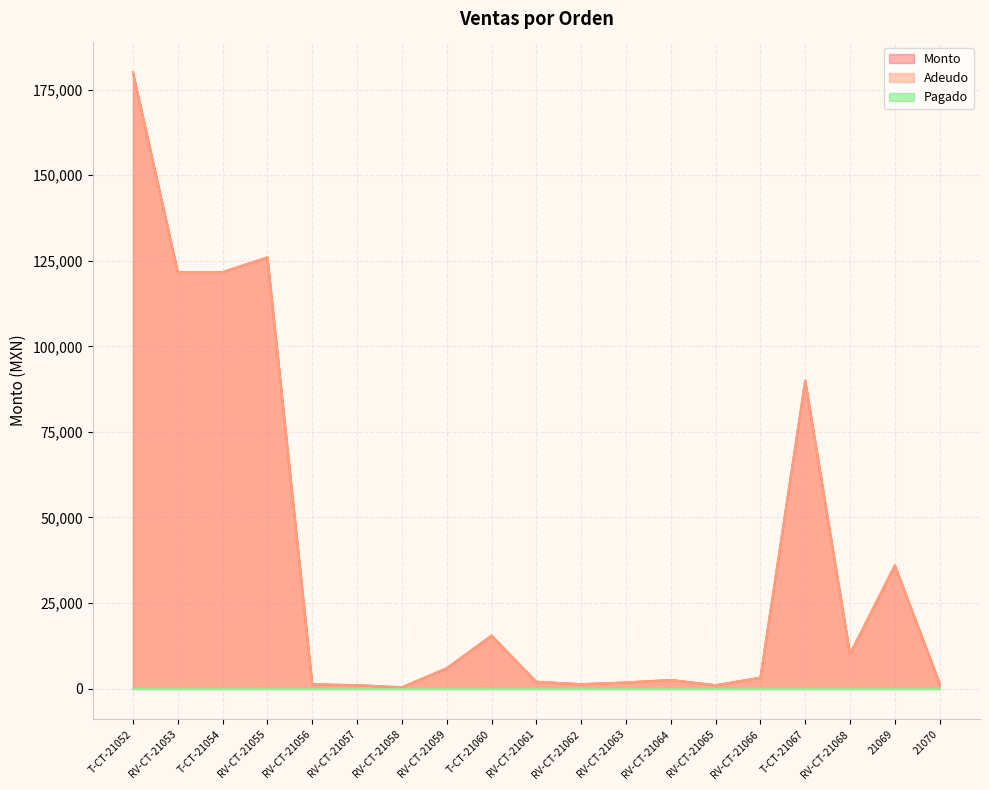

True or false: Monto has more than 1 points higher than both neighbors.

True